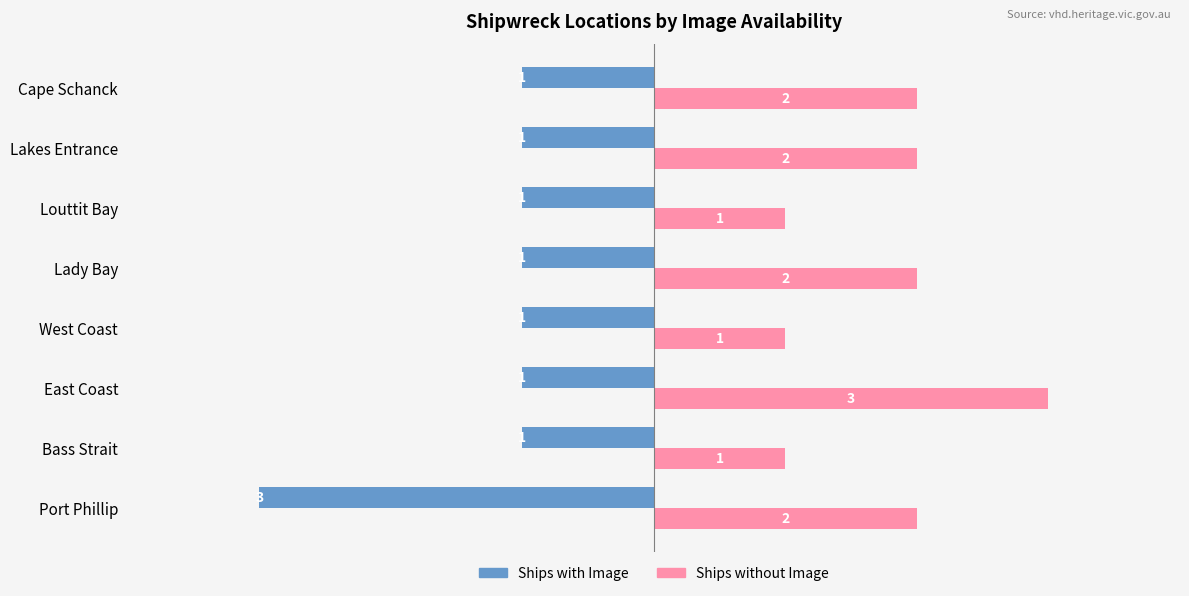

What is the difference between the second highest and second lowest values in the Ships without Image series?

1